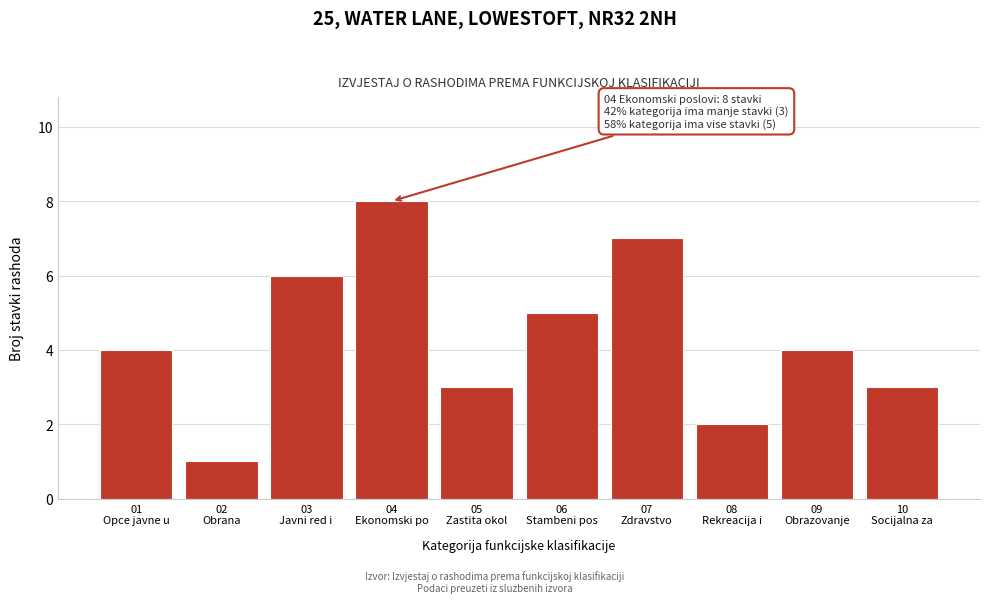

Reading left to right, list all the values displayed in this chart.

4	1	6	8	3	5	7	2	4	3